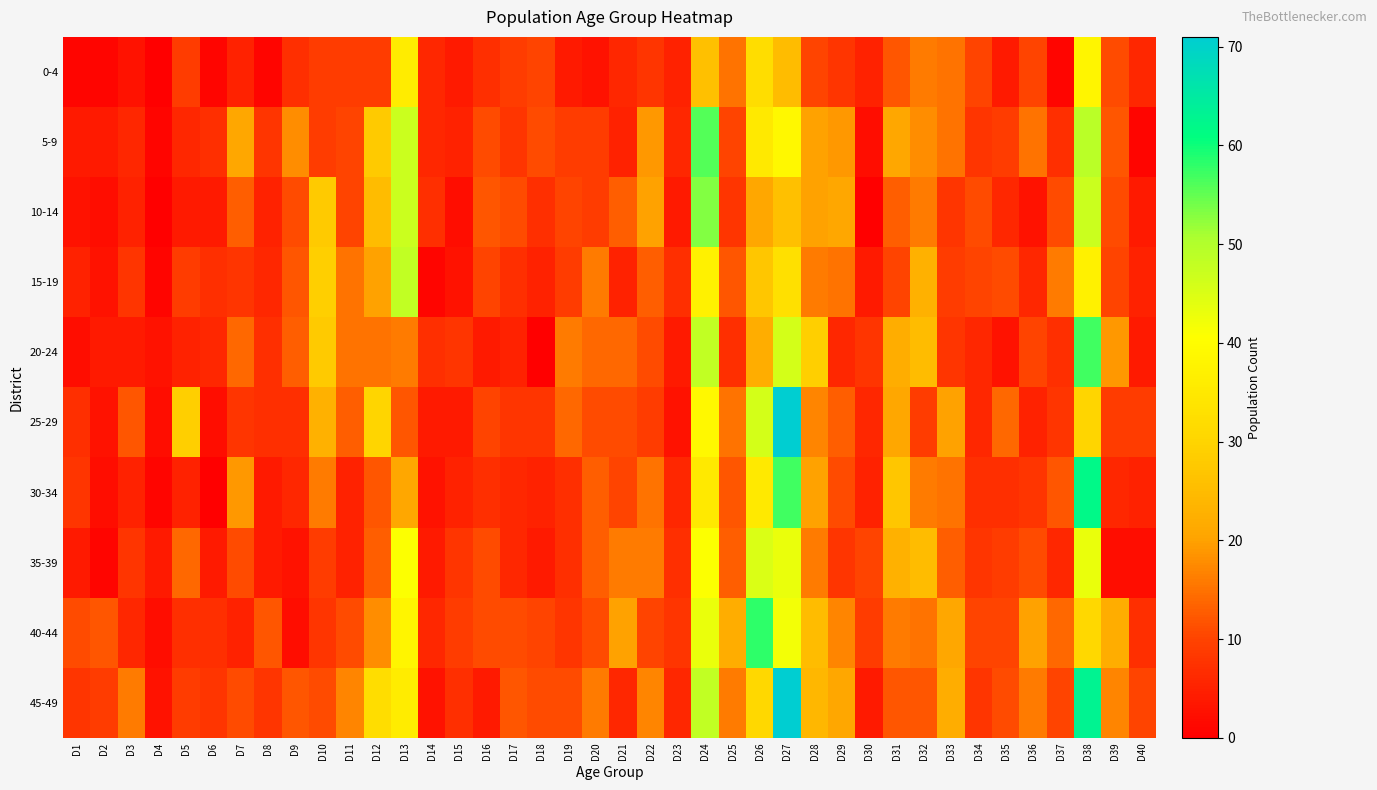

What is the spread (max minus min) of values at D15?

7